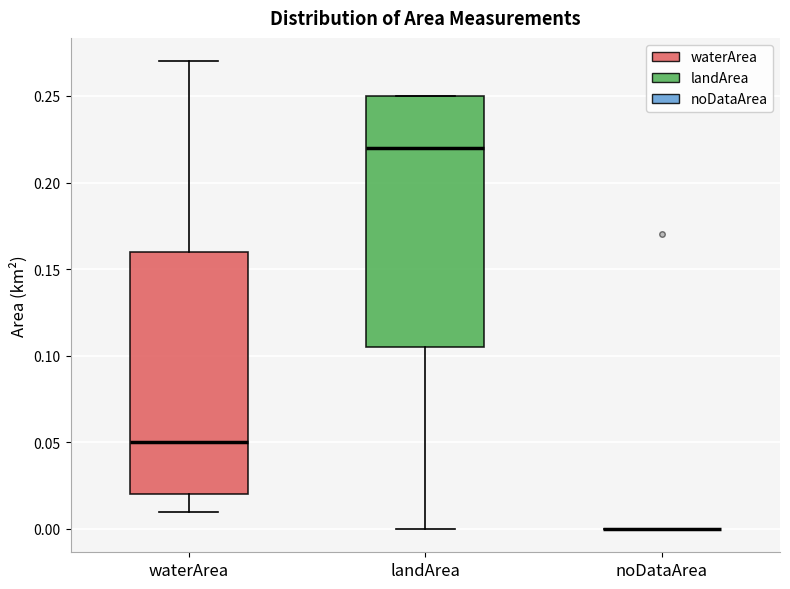

Where does the upper whisker of the box for waterArea end on the y-axis? The values are not printed on the chart, so give them approximately, as read against the axis.

0.270